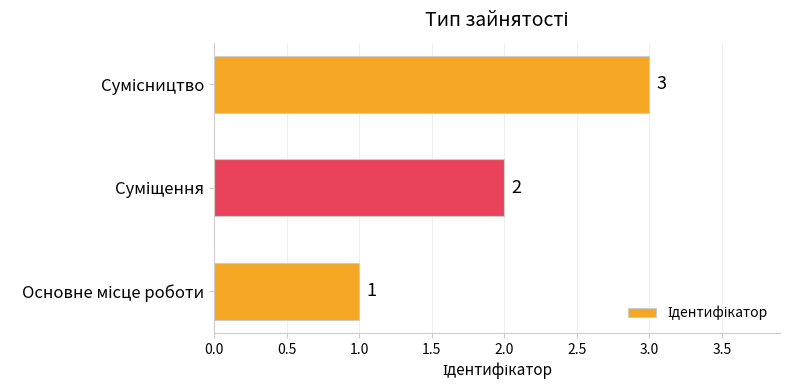

How many values are between 1 and 3?

3